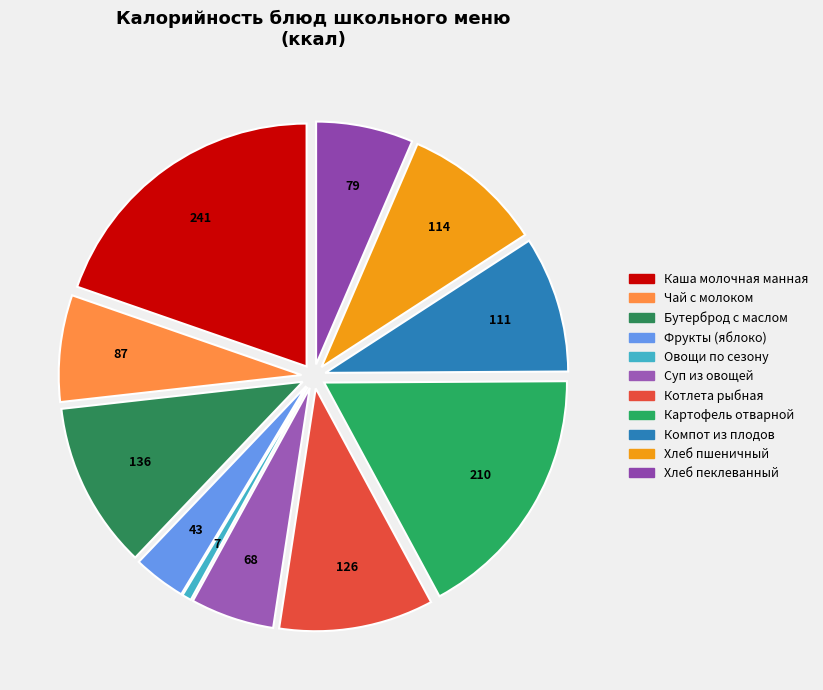

To the nearest percent, what is the combined percentage of Каша молочная манная and Фрукты (яблоко)?

23%